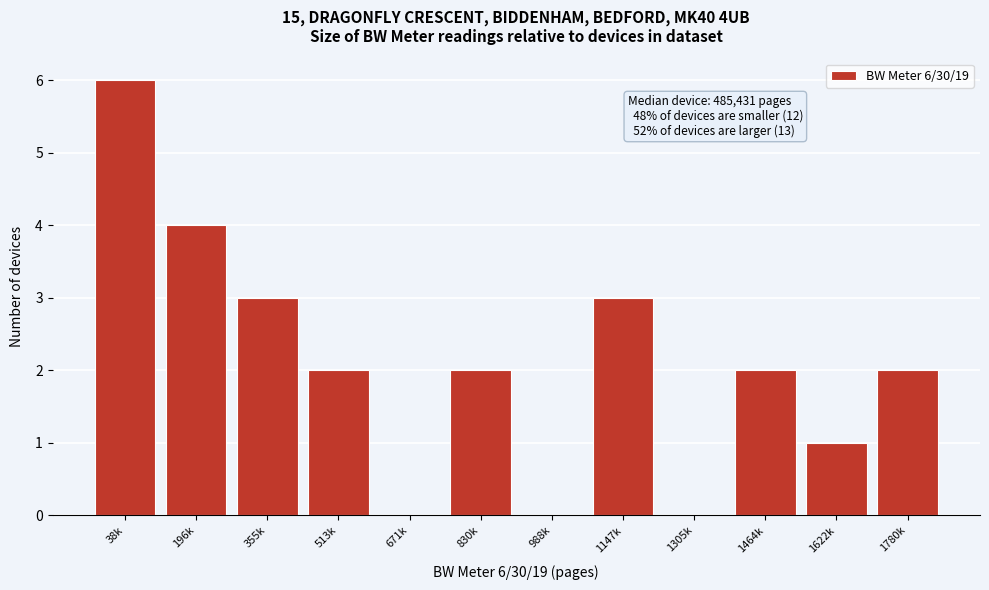

Reading left to right, extract all data points from this chart.

38k=6	196k=4	355k=3	513k=2	671k=0	830k=2	988k=0	1147k=3	1305k=0	1464k=2	1622k=1	1780k=2